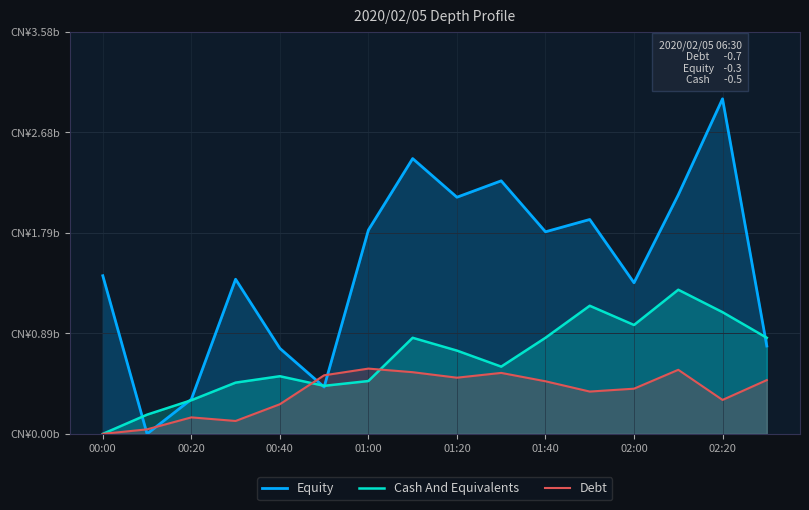

What is the highest value of the Equity series?

3.0